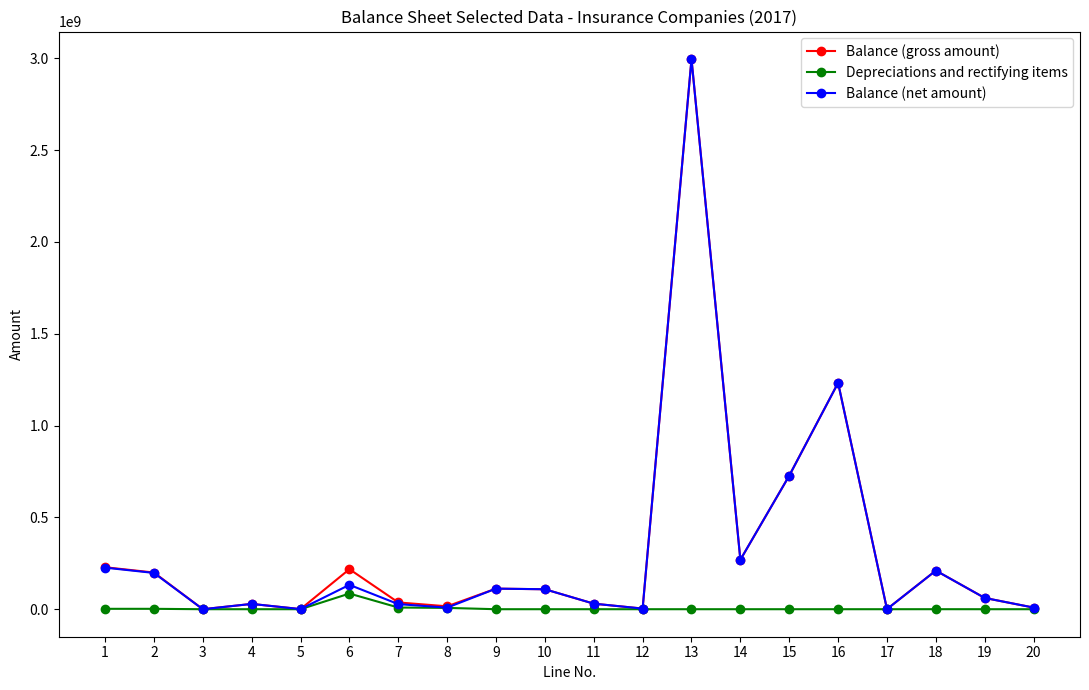

How many interior local valleys does the Balance (gross amount) series have?

6